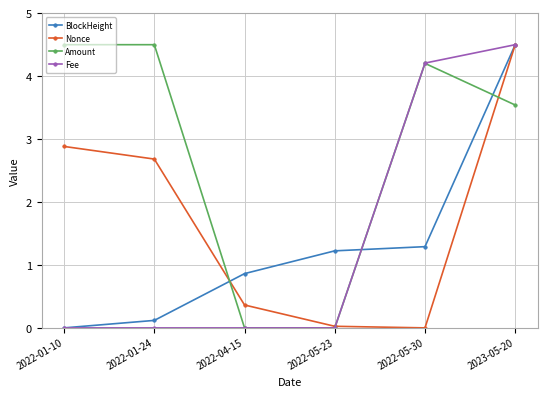

At which category is the sum across all series the highest?

2023-05-20